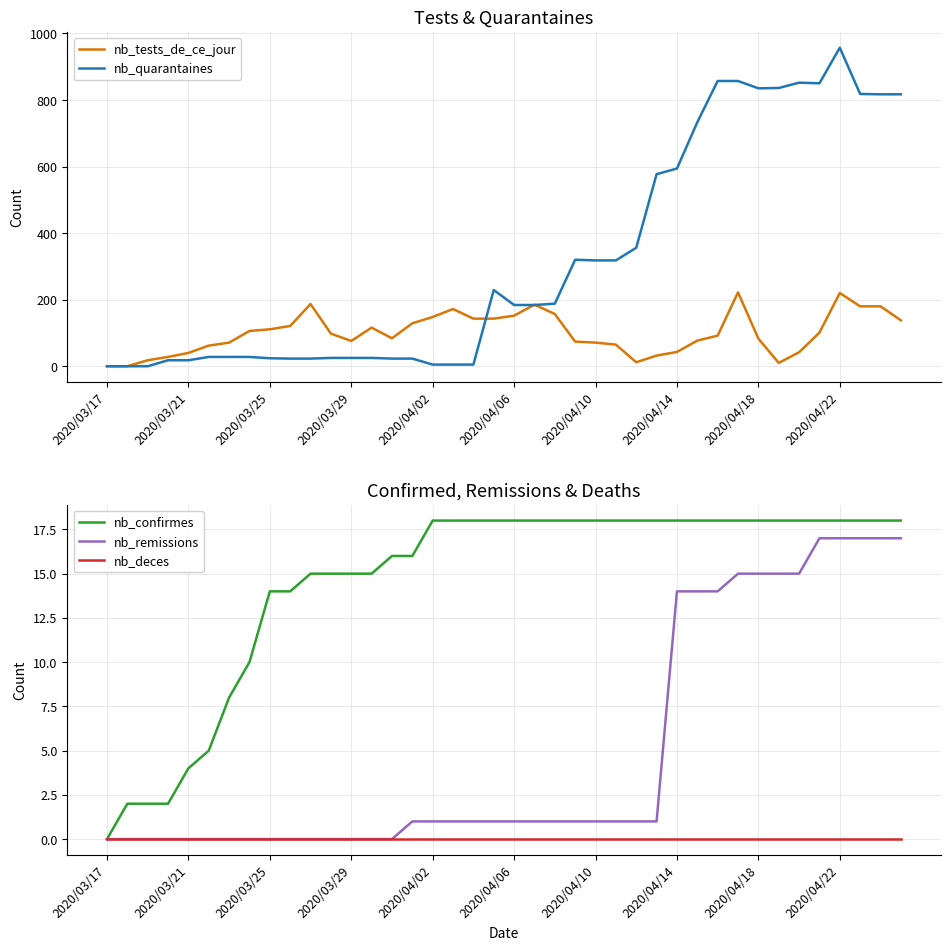

True or false: nb_quarantaines and nb_remissions cross at least once.

False